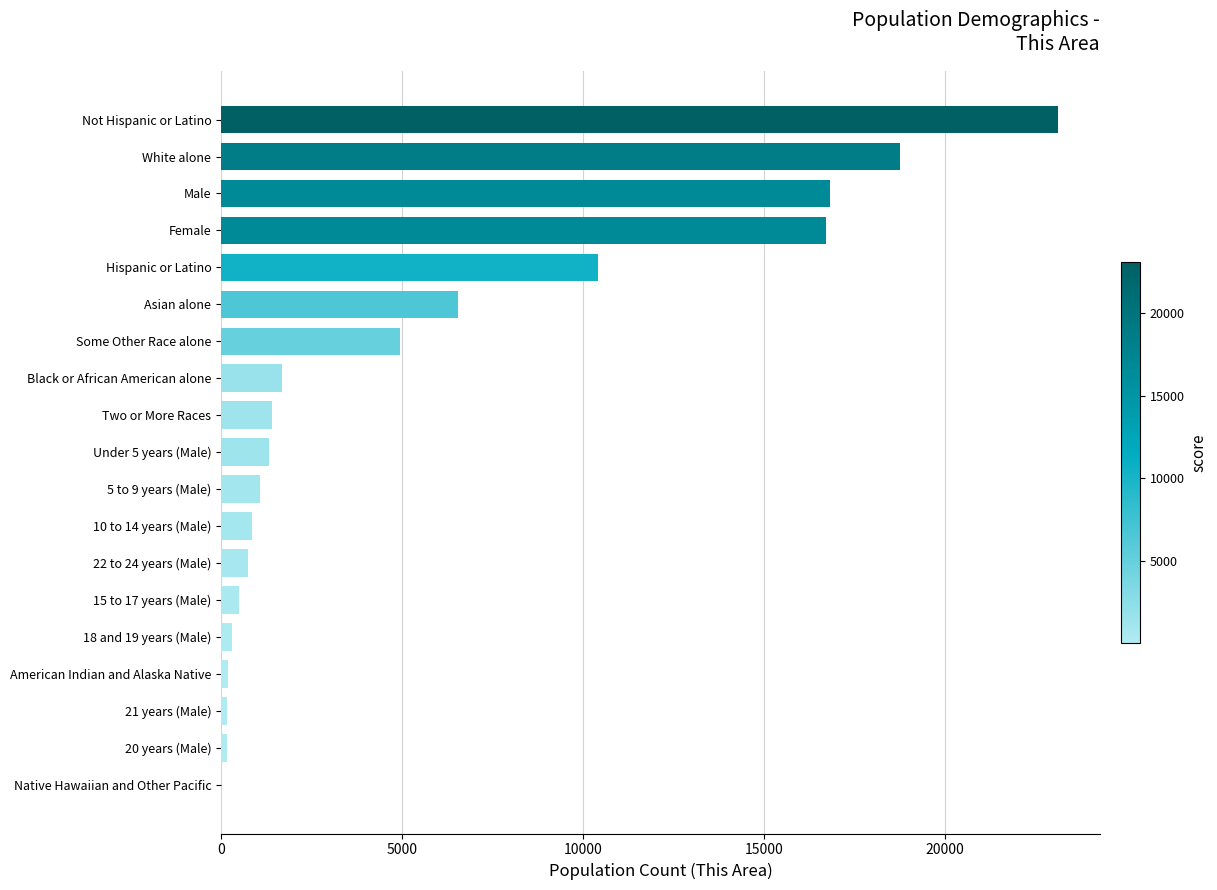

What is the greatest value displayed?

23133